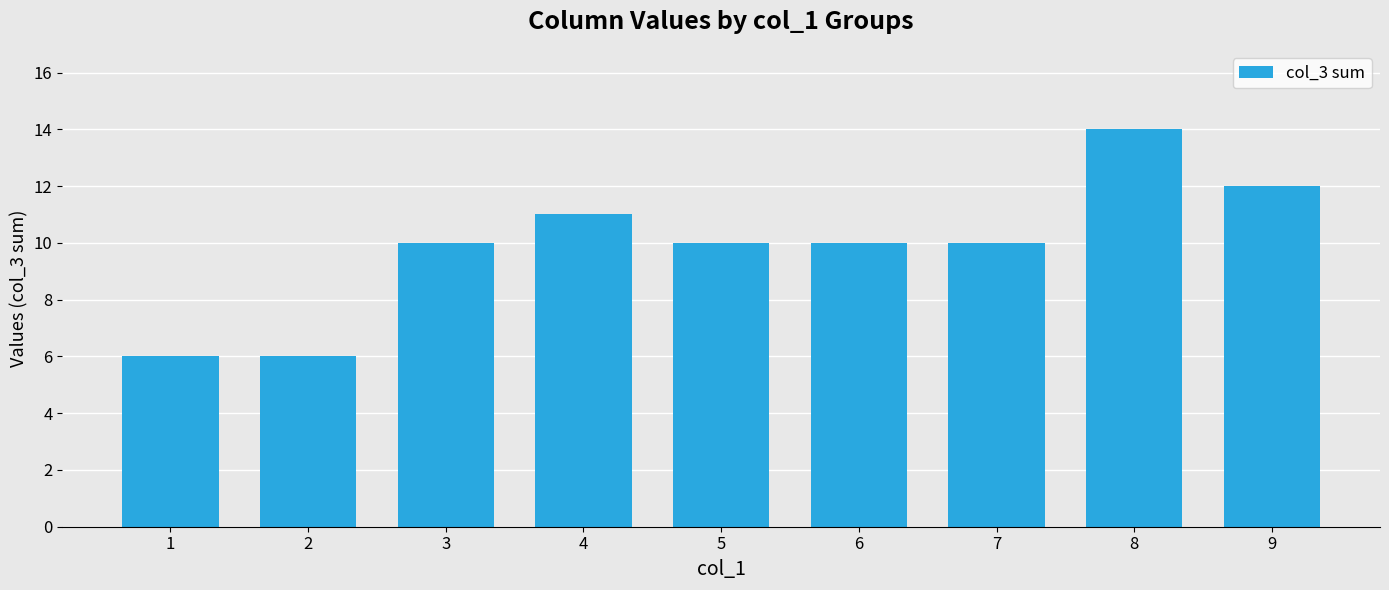

What is the maximum value shown in the chart?

14